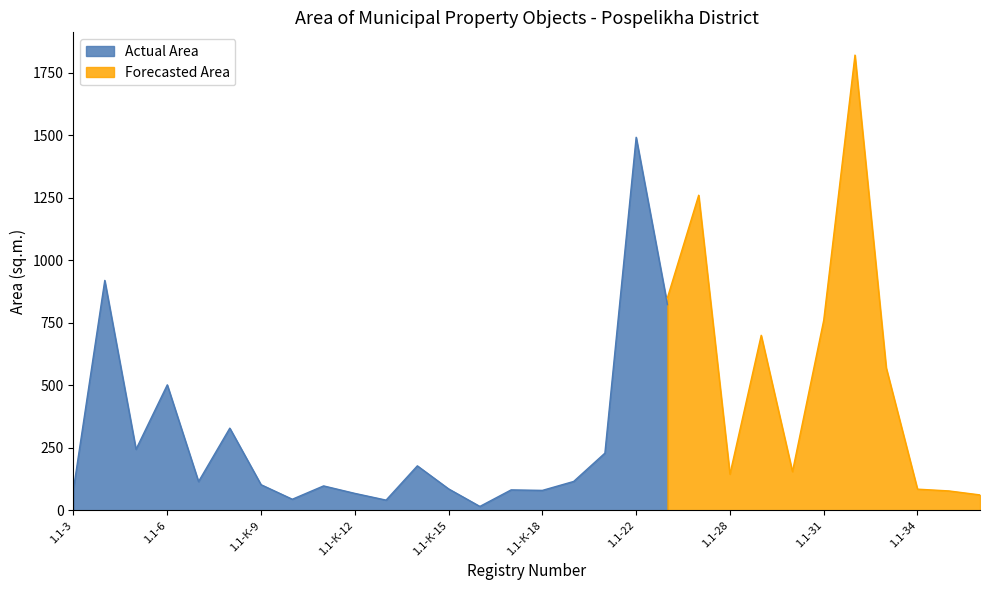

What value does the Нежилое здание (area) series have at 1.1-К-14?

178.2